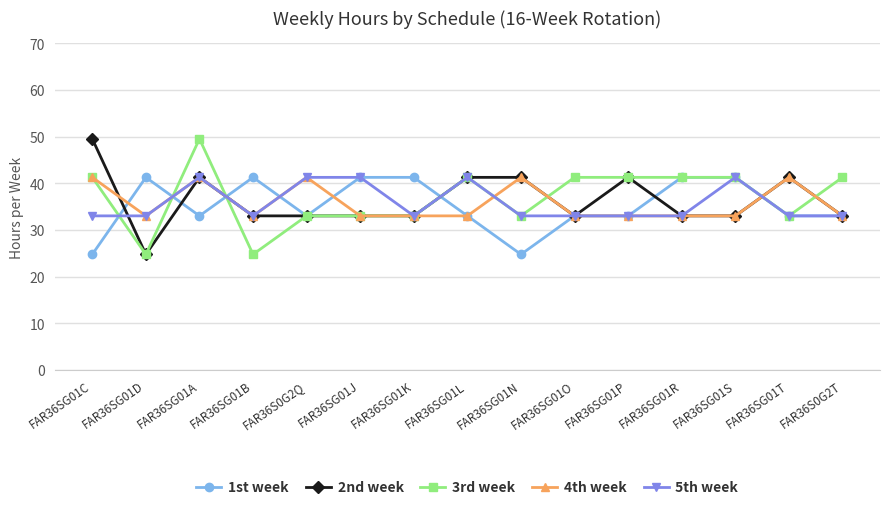

What is the label of the 10th point from the left?

FAR36SG01O